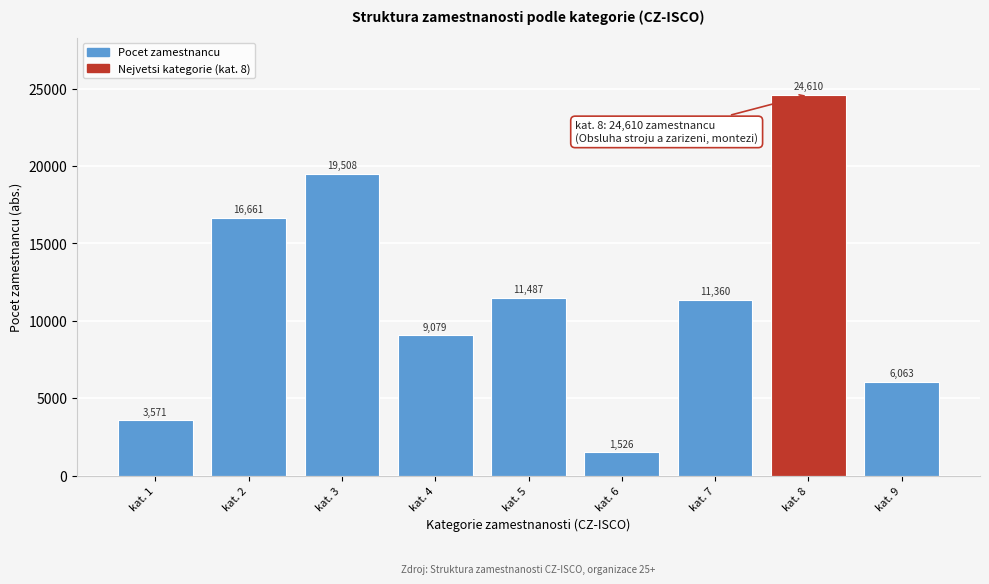

Reading left to right, list all the values displayed in this chart.

3571	16661	19508	9079	11487	1526	11360	24610	6063